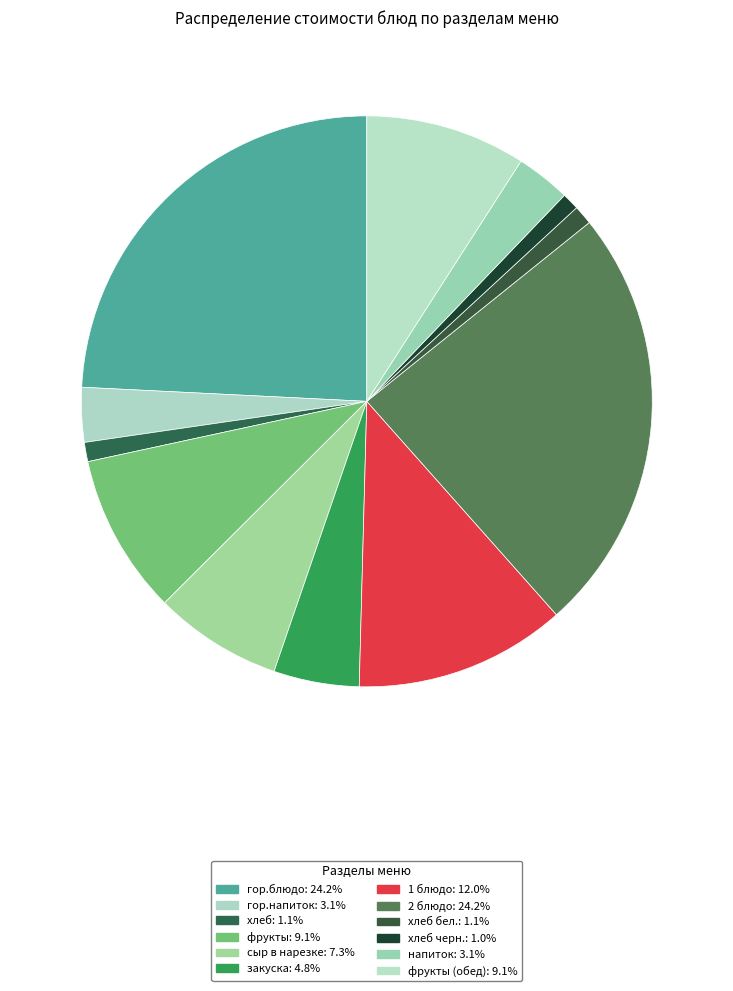

Count the number of slices in the pie.

12